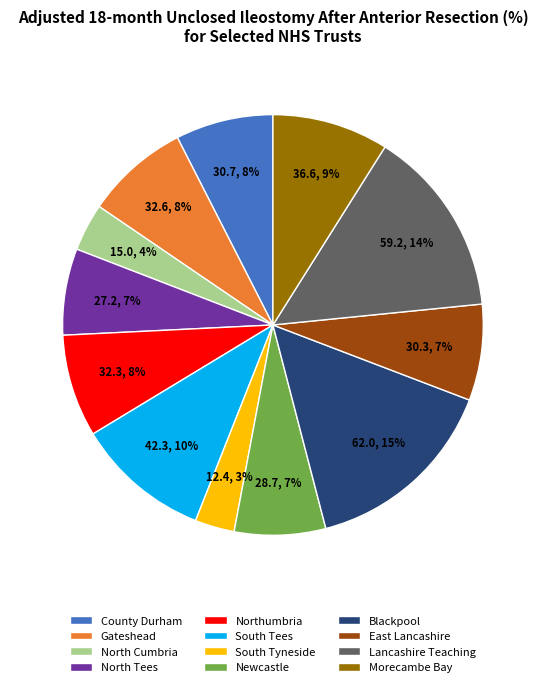

Which slice is the largest?

Blackpool